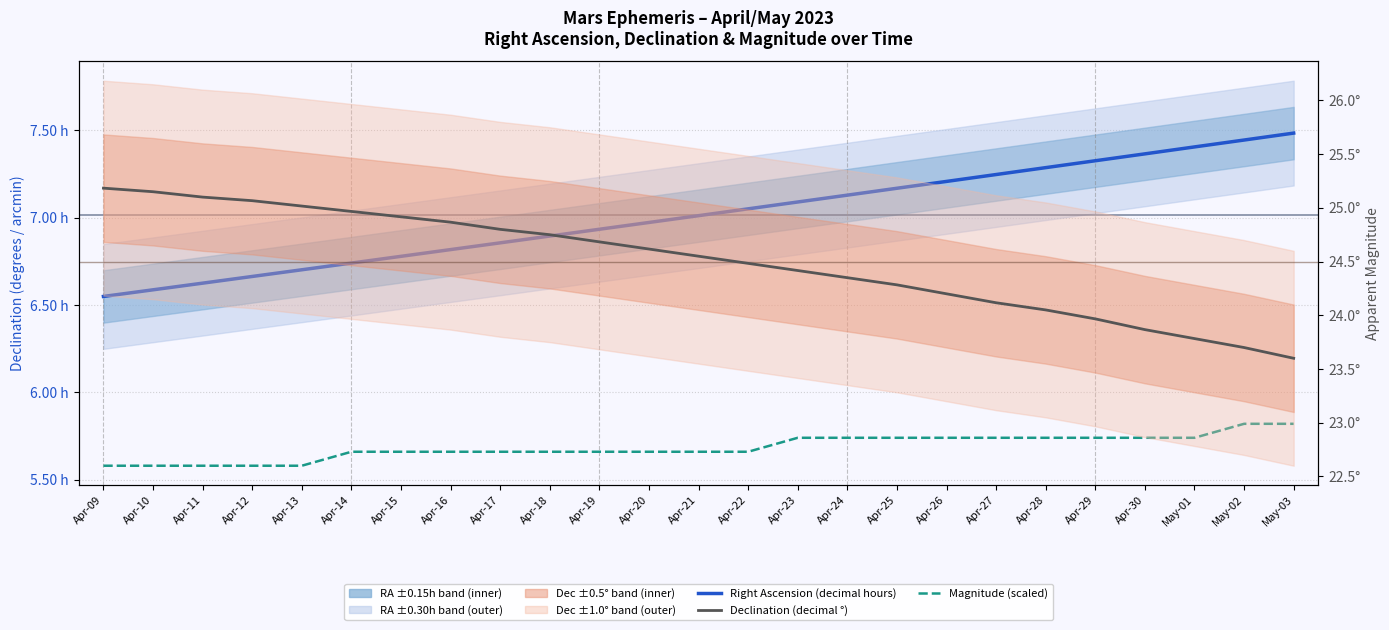

Reading left to right, extract all data points from this chart.

Right Ascension (decimal hours): 6.5	6.6	6.6	6.7	6.7	6.7	6.8	6.8	6.9	6.9	6.9	7.0	7.0	7.1	7.1	7.1	7.2	7.2	7.2	7.3	7.3	7.4	7.4	7.4	7.5
Magnitude (scaled): 5.6	5.6	5.6	5.6	5.6	5.7	5.7	5.7	5.7	5.7	5.7	5.7	5.7	5.7	5.7	5.7	5.7	5.7	5.7	5.7	5.7	5.7	5.7	5.8	5.8
Declination (decimal °): 25.2	25.1	25.1	25.1	25.0	25.0	24.9	24.9	24.8	24.8	24.7	24.6	24.6	24.5	24.4	24.4	24.3	24.2	24.1	24.1	24.0	23.9	23.8	23.7	23.6